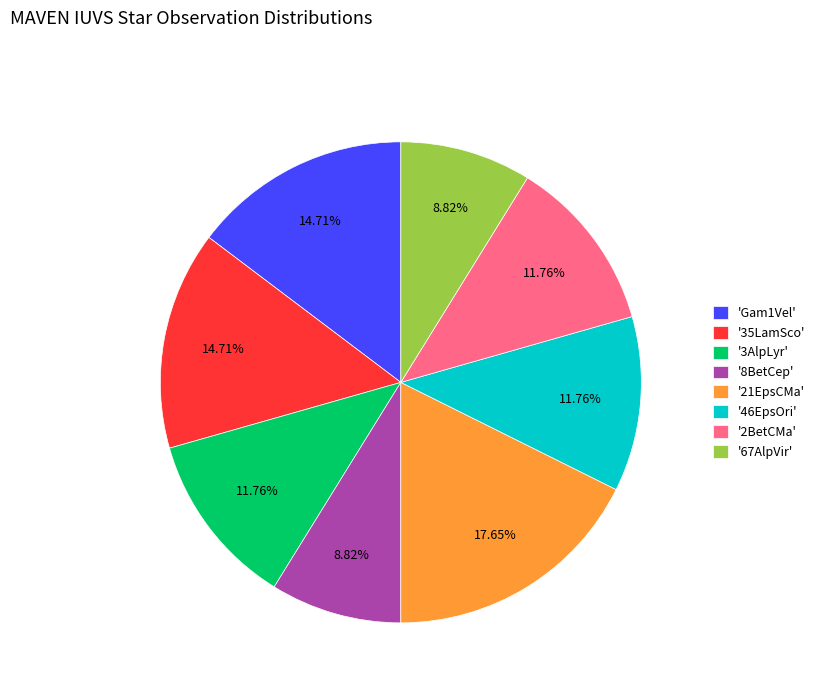

Does '8BetCep' represent more than half of the total?

No